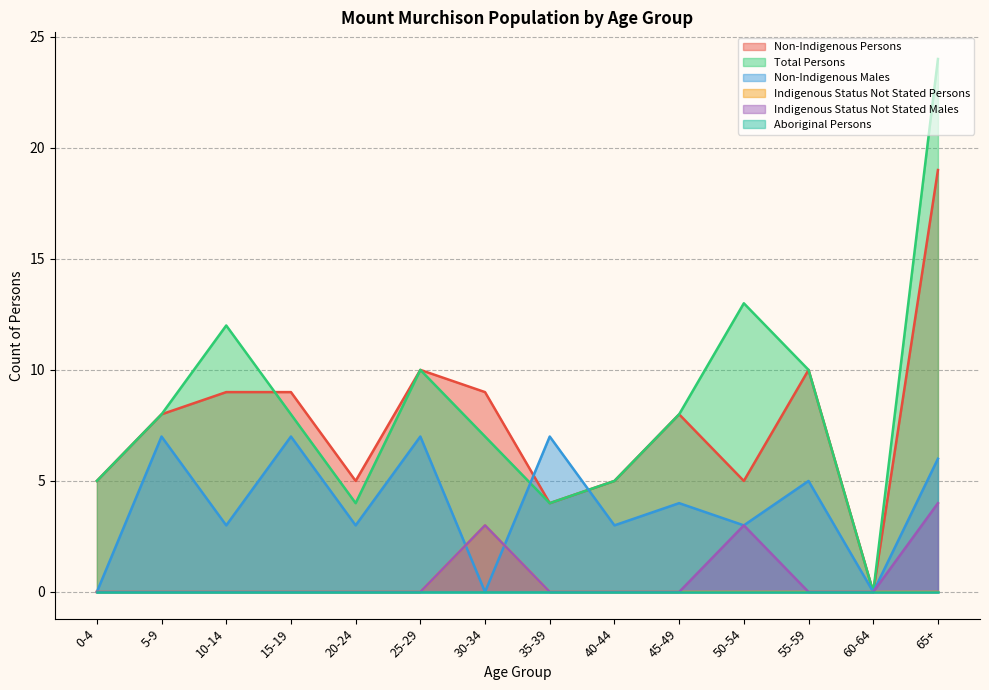

True or false: Total Persons and Indigenous Status Not Stated Persons intersect in this chart.

False